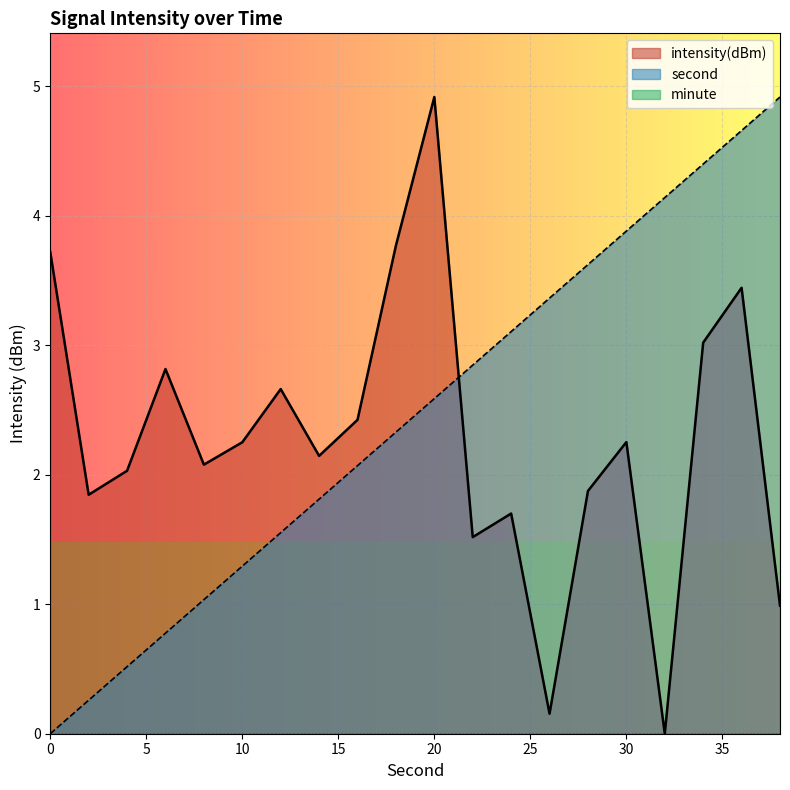

Where is second nearest to the value 2?

16